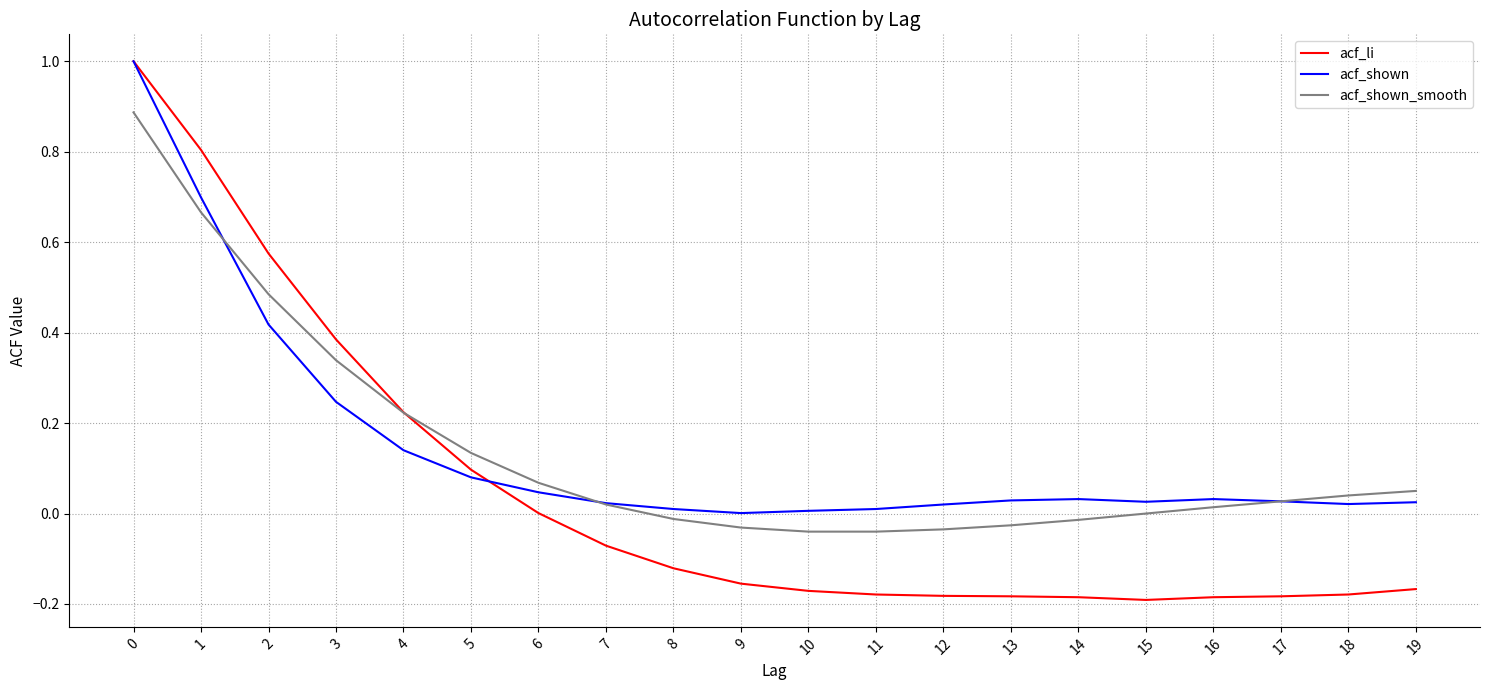

Which series has the widest spread of values?

acf_li